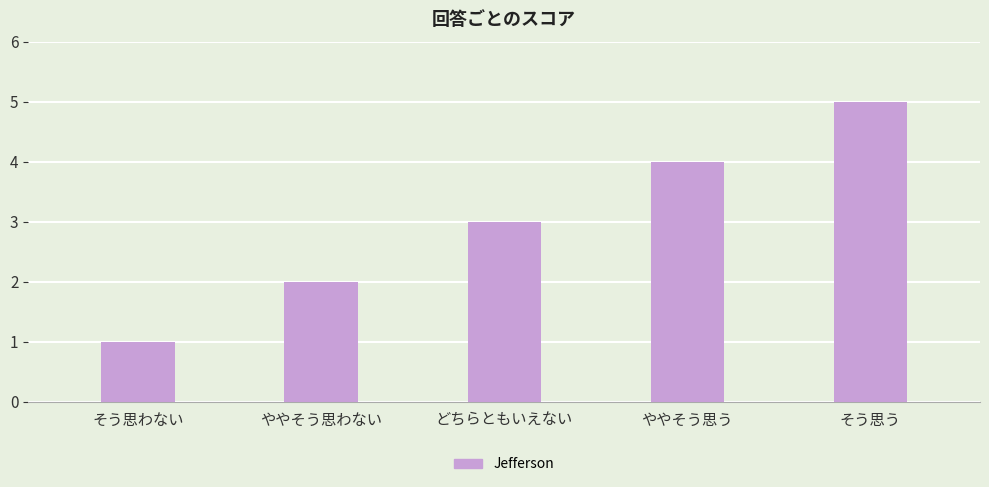

At which label is the value closest to 3?

どちらともいえない